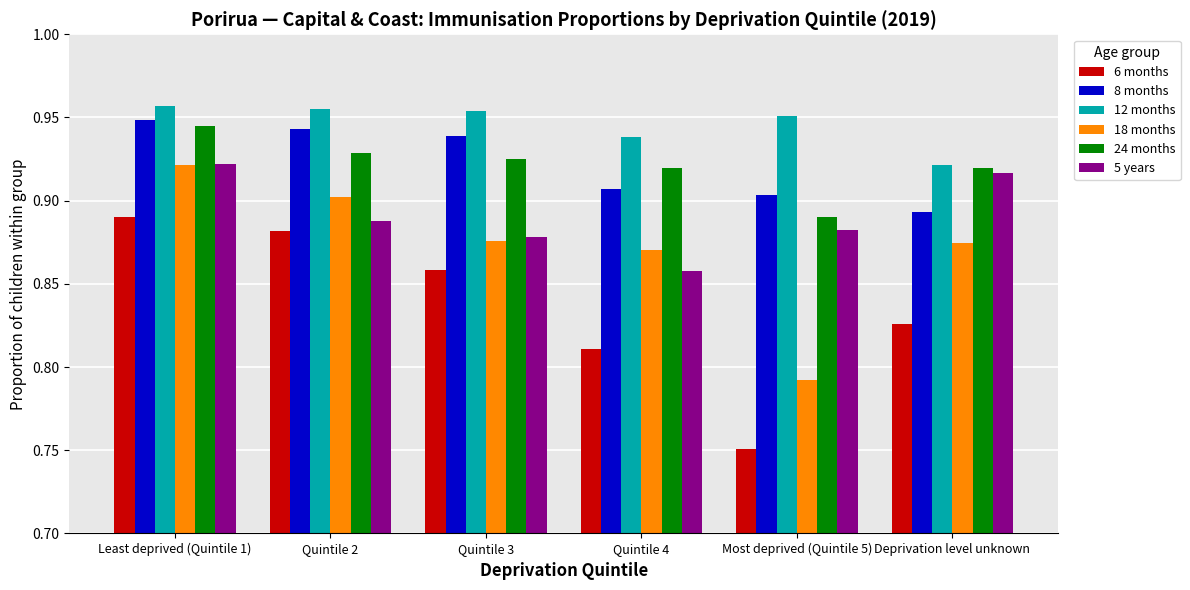

Is the value of 5 years at Quintile 3 greater than the value of 8 months at Quintile 3?

No